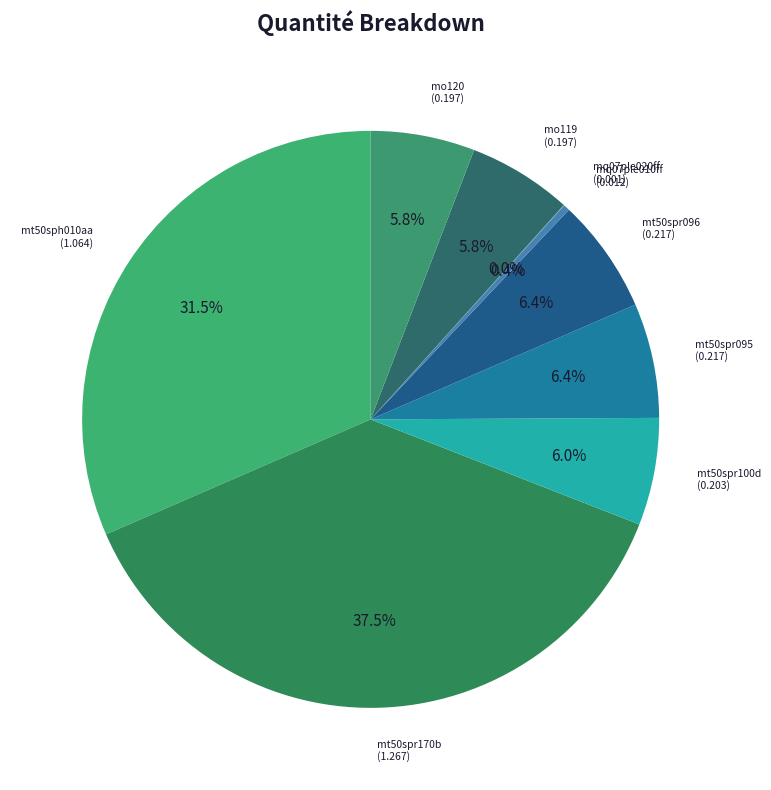

Combined, what portion of the pie is mt50sph010aa and mt50spr095?

38.0%